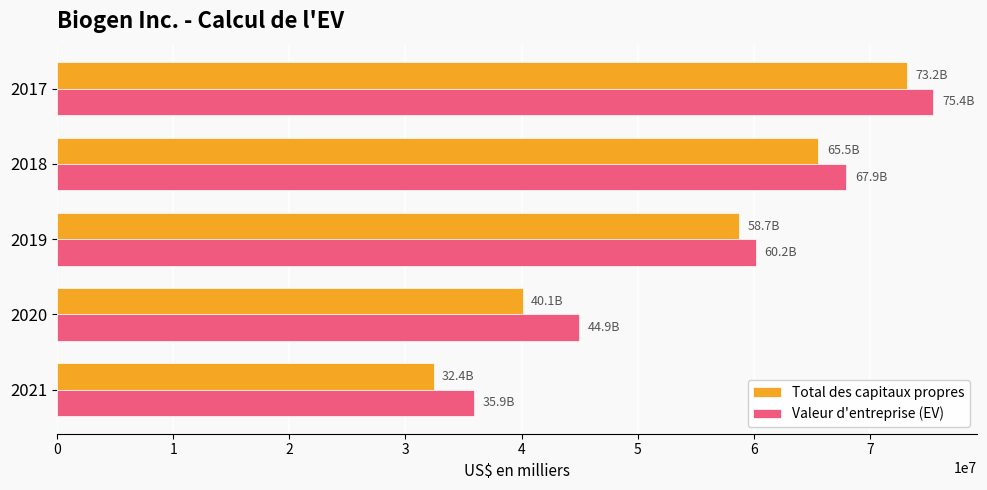

Which category has the highest value across all series?

2017